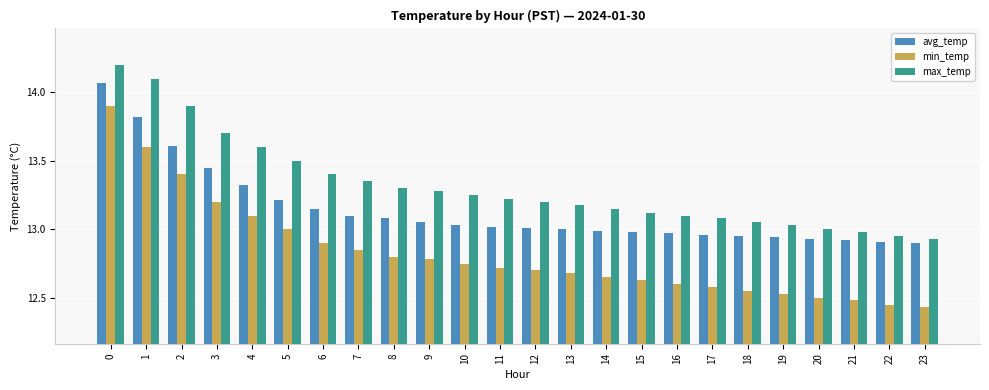

Which series has the widest spread of values?

min_temp